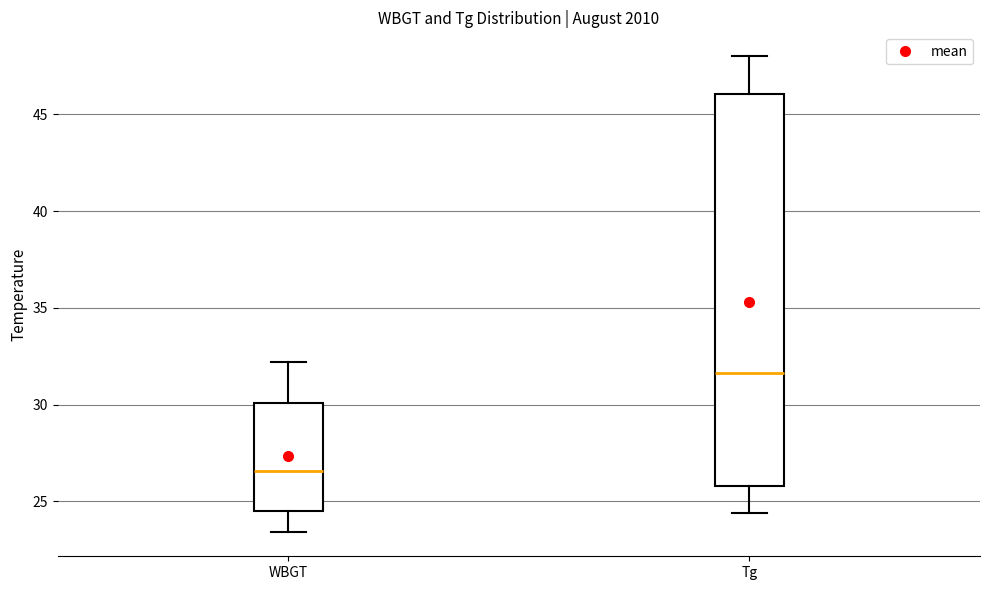

Comparing the boxes themselves (not the whiskers), which one is the tallest?

Tg